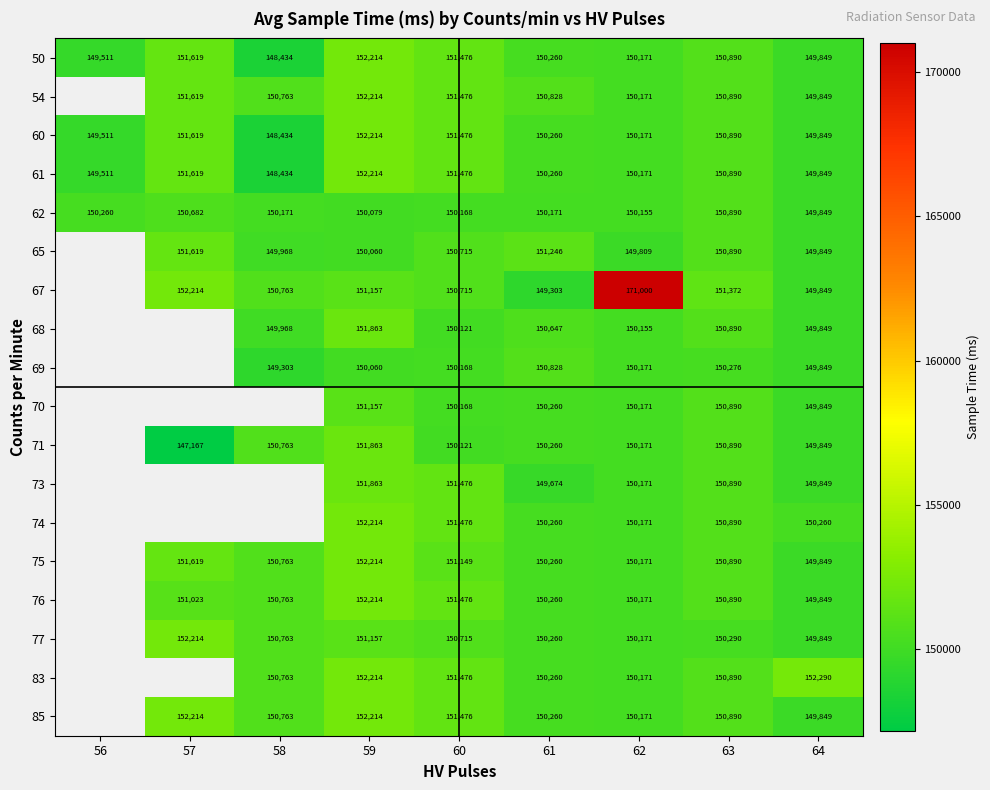

What is the difference between the highest and lowest values at 58?

2329.0